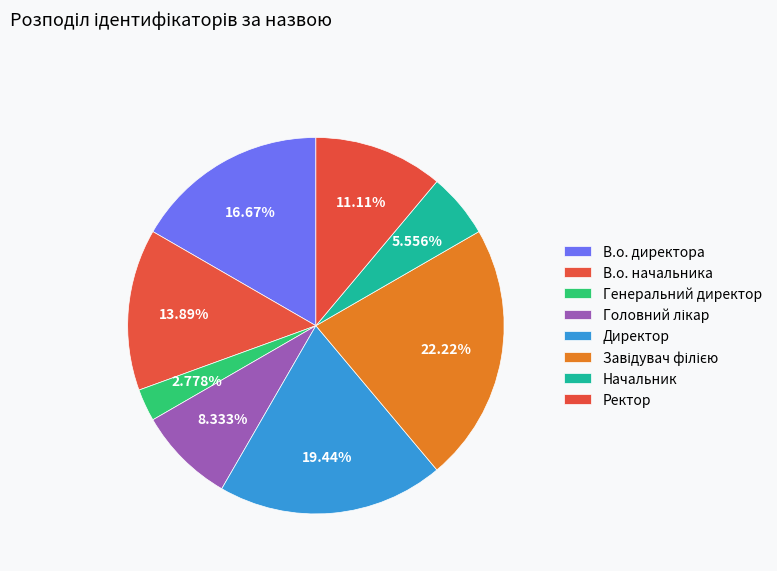

Between Директор and Начальник, which is larger?

Директор